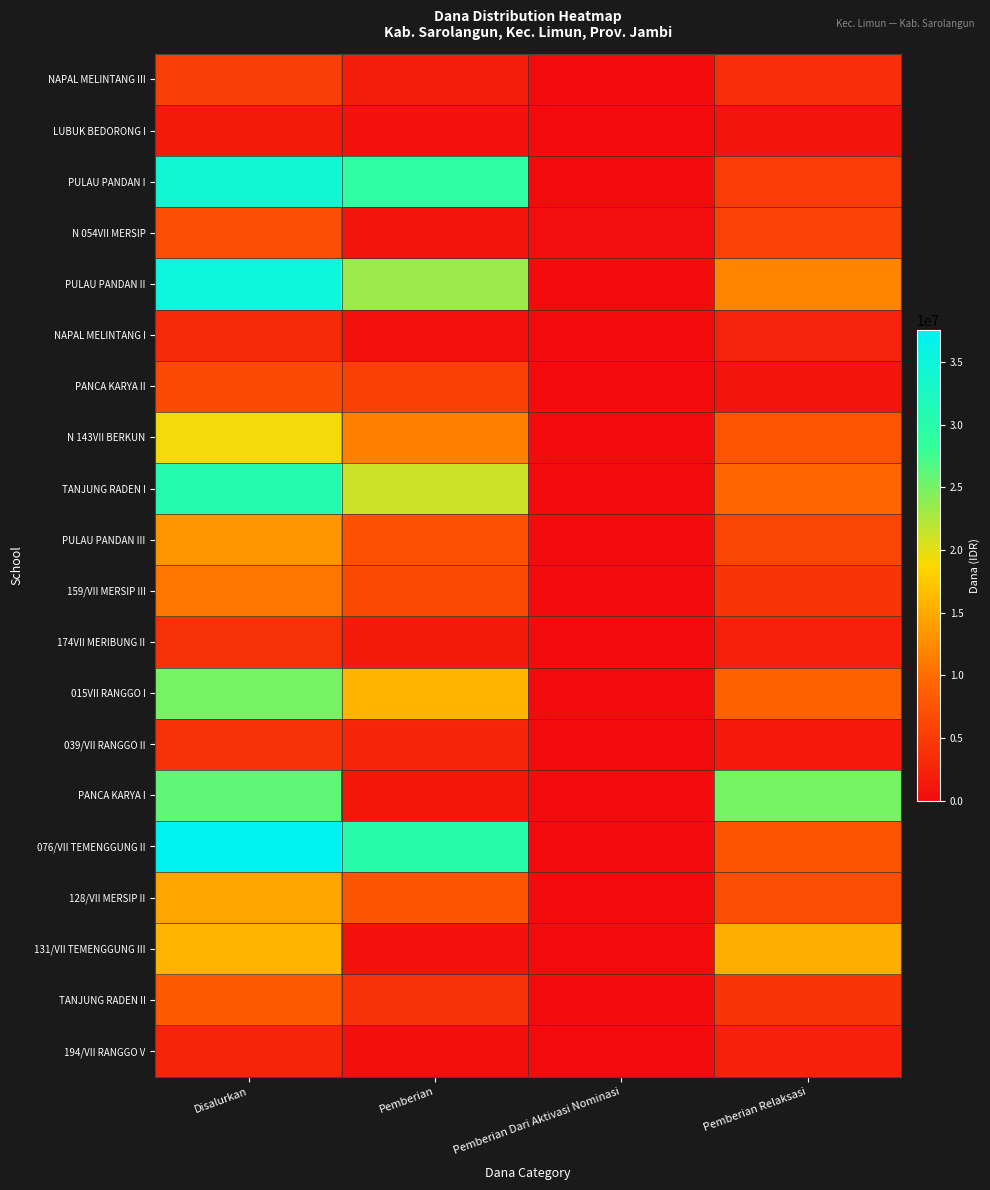

Reading left to right, transcribe all the data shown in this chart.

NAPAL MELINTANG III: Disalurkan=5400000	Pemberian=1800000	Pemberian Dari Aktivasi Nominasi=0	Pemberian Relaksasi=3600000
LUBUK BEDORONG I: Disalurkan=1575000	Pemberian=675000	Pemberian Dari Aktivasi Nominasi=0	Pemberian Relaksasi=900000
PULAU PANDAN I: Disalurkan=34200000	Pemberian=29025000	Pemberian Dari Aktivasi Nominasi=0	Pemberian Relaksasi=5175000
N 054VII MERSIP: Disalurkan=6975000	Pemberian=900000	Pemberian Dari Aktivasi Nominasi=225000	Pemberian Relaksasi=5850000
PULAU PANDAN II: Disalurkan=35325000	Pemberian=23400000	Pemberian Dari Aktivasi Nominasi=0	Pemberian Relaksasi=11925000
NAPAL MELINTANG I: Disalurkan=3150000	Pemberian=675000	Pemberian Dari Aktivasi Nominasi=0	Pemberian Relaksasi=2475000
PANCA KARYA II: Disalurkan=6525000	Pemberian=5625000	Pemberian Dari Aktivasi Nominasi=0	Pemberian Relaksasi=900000
N 143VII BERKUN: Disalurkan=19350000	Pemberian=11475000	Pemberian Dari Aktivasi Nominasi=0	Pemberian Relaksasi=7875000
TANJUNG RADEN I: Disalurkan=30600000	Pemberian=21150000	Pemberian Dari Aktivasi Nominasi=0	Pemberian Relaksasi=9450000
PULAU PANDAN III: Disalurkan=13275000	Pemberian=7200000	Pemberian Dari Aktivasi Nominasi=0	Pemberian Relaksasi=6075000
159/VII MERSIP III: Disalurkan=10800000	Pemberian=6525000	Pemberian Dari Aktivasi Nominasi=0	Pemberian Relaksasi=4275000
174VII MERIBUNG II: Disalurkan=3825000	Pemberian=1575000	Pemberian Dari Aktivasi Nominasi=0	Pemberian Relaksasi=2250000
015VII RANGGO I: Disalurkan=24975000	Pemberian=15975000	Pemberian Dari Aktivasi Nominasi=0	Pemberian Relaksasi=9000000
039/VII RANGGO II: Disalurkan=4050000	Pemberian=2700000	Pemberian Dari Aktivasi Nominasi=0	Pemberian Relaksasi=1350000
PANCA KARYA I: Disalurkan=26100000	Pemberian=1125000	Pemberian Dari Aktivasi Nominasi=0	Pemberian Relaksasi=24975000
076/VII TEMENGGUNG II: Disalurkan=37575000	Pemberian=29925000	Pemberian Dari Aktivasi Nominasi=0	Pemberian Relaksasi=7650000
128/VII MERSIP II: Disalurkan=14625000	Pemberian=7650000	Pemberian Dari Aktivasi Nominasi=0	Pemberian Relaksasi=6975000
131/VII TEMENGGUNG III: Disalurkan=15975000	Pemberian=675000	Pemberian Dari Aktivasi Nominasi=0	Pemberian Relaksasi=15300000
TANJUNG RADEN II: Disalurkan=8100000	Pemberian=3825000	Pemberian Dari Aktivasi Nominasi=0	Pemberian Relaksasi=4275000
194/VII RANGGO V: Disalurkan=2700000	Pemberian=450000	Pemberian Dari Aktivasi Nominasi=0	Pemberian Relaksasi=2250000